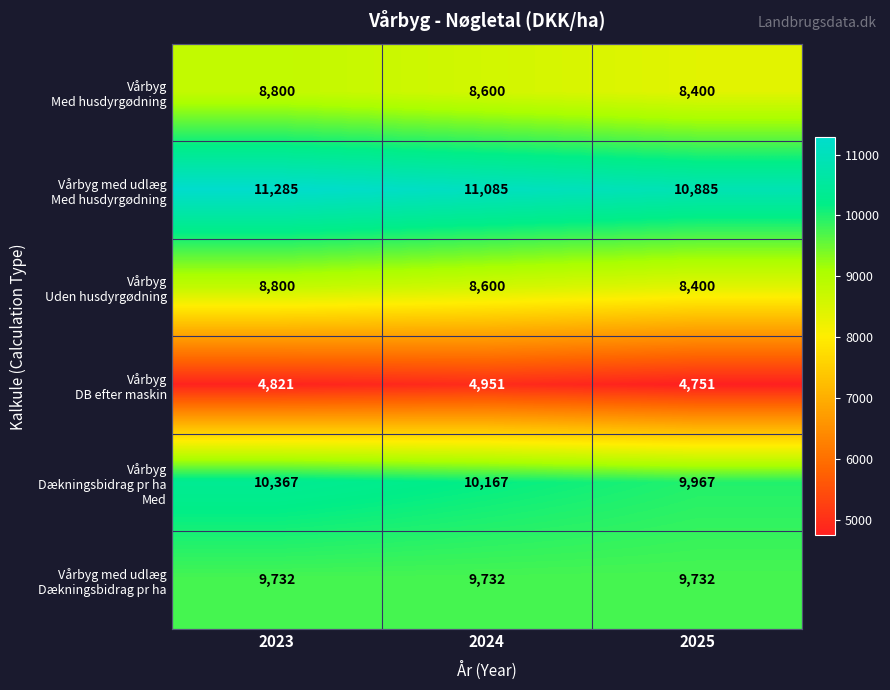

What is the spread (max minus min) of values at 2024?

6134